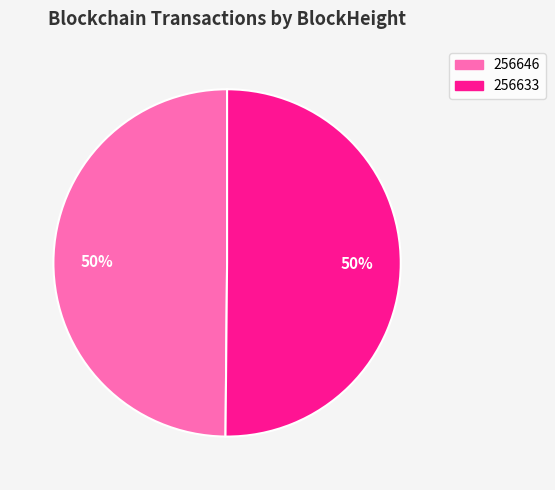

Do 256633 and 256646 together represent more than half of the pie?

Yes